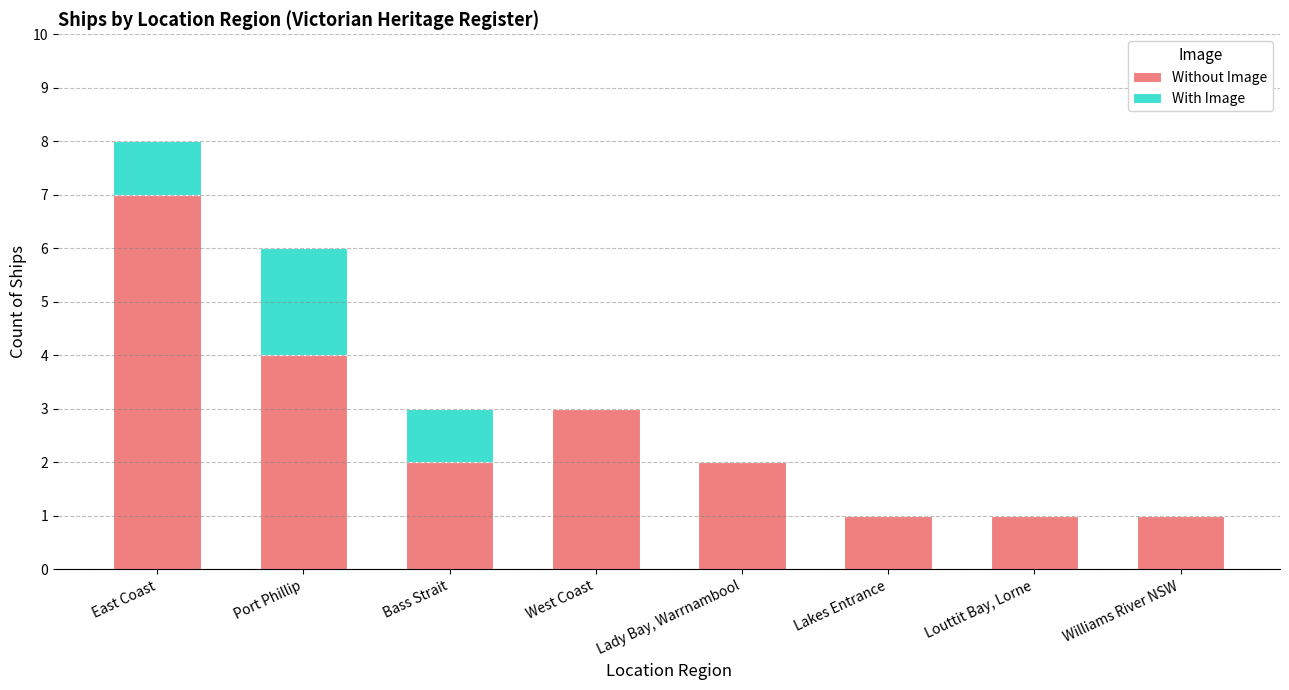

The Without Image series shows 1 at Bass Strait. True or false?

False